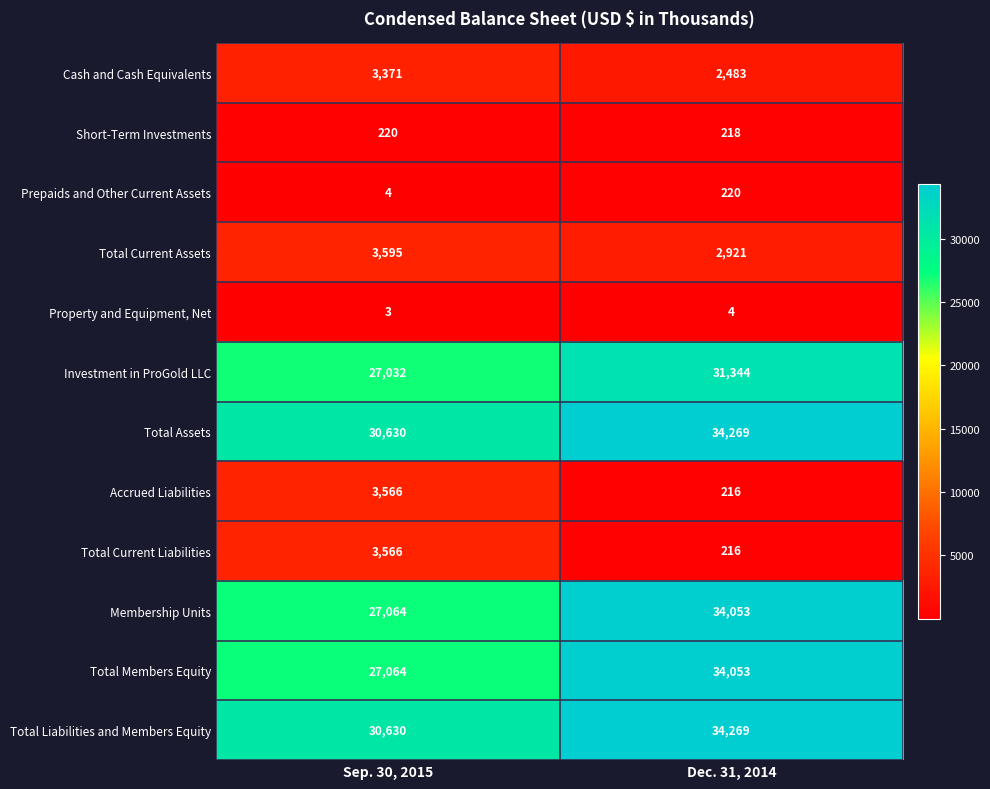

What is the difference between the Membership Units values at Dec. 31, 2014 and Sep. 30, 2015?

6989